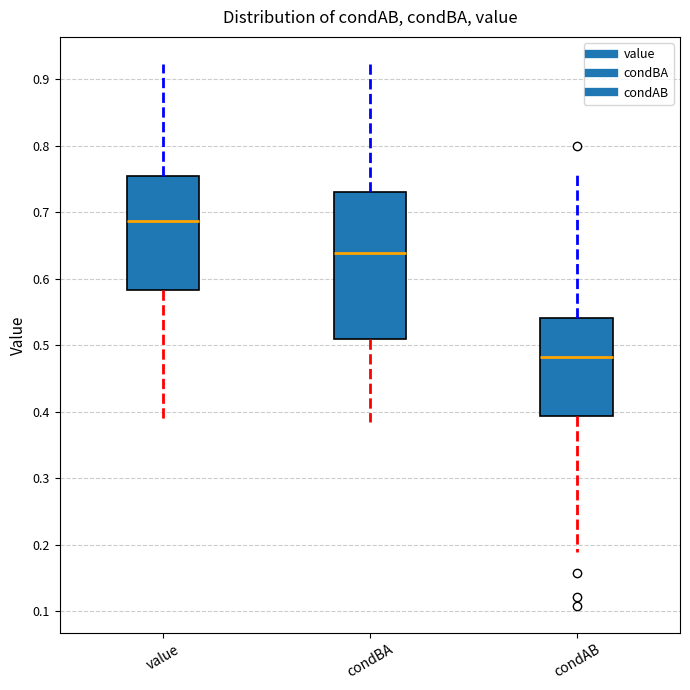

Which box is the tallest, from its lower edge to its upper edge?

condBA